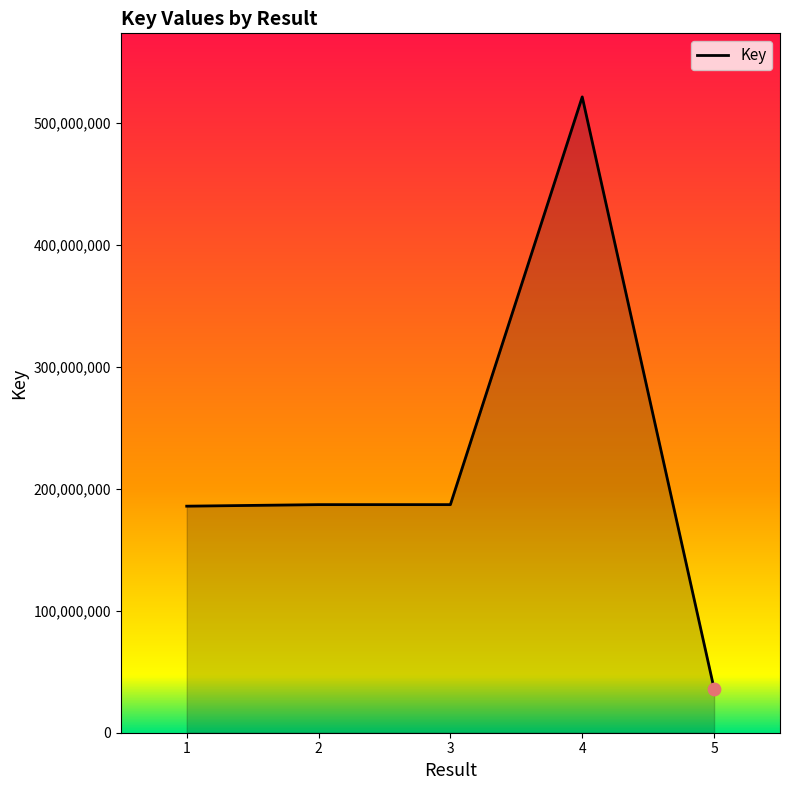

What is the change in value from 4 to 5?

-485237404